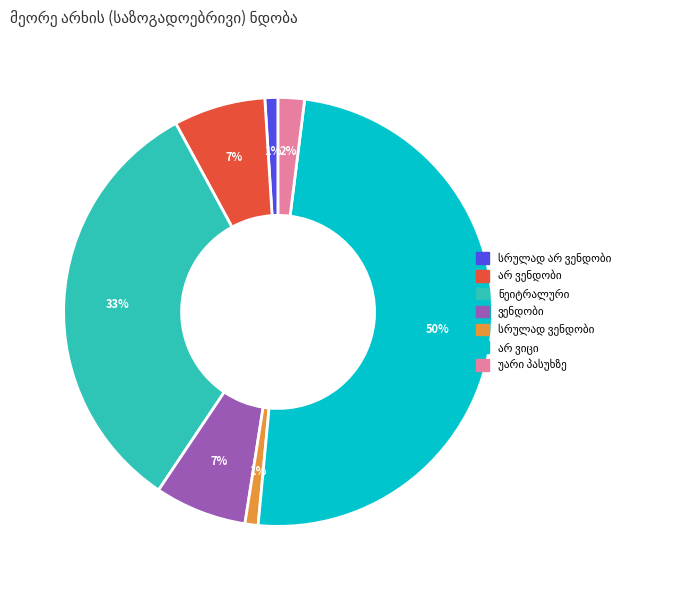

To the nearest percent, what is the average slice percentage?

14%